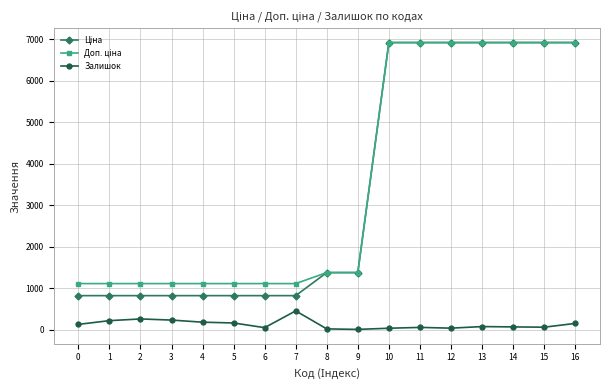

Is it true that Залишок equals 178.0 at 4?

True